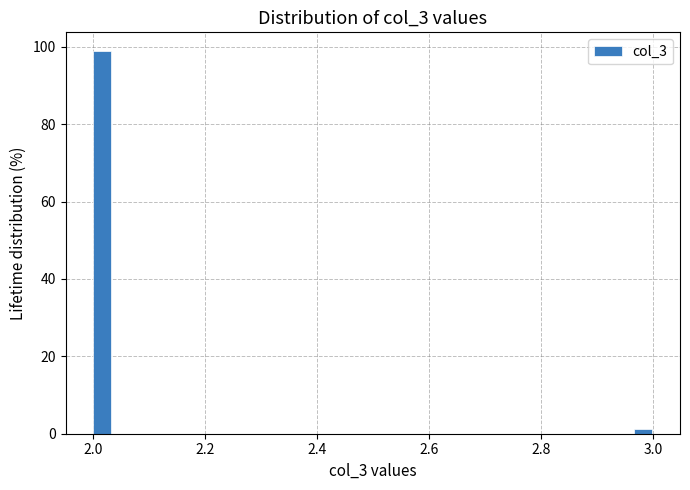

Around what value on the x-axis is the tallest bar? Give the approximate position of its centre, as read against the axis.

2.02